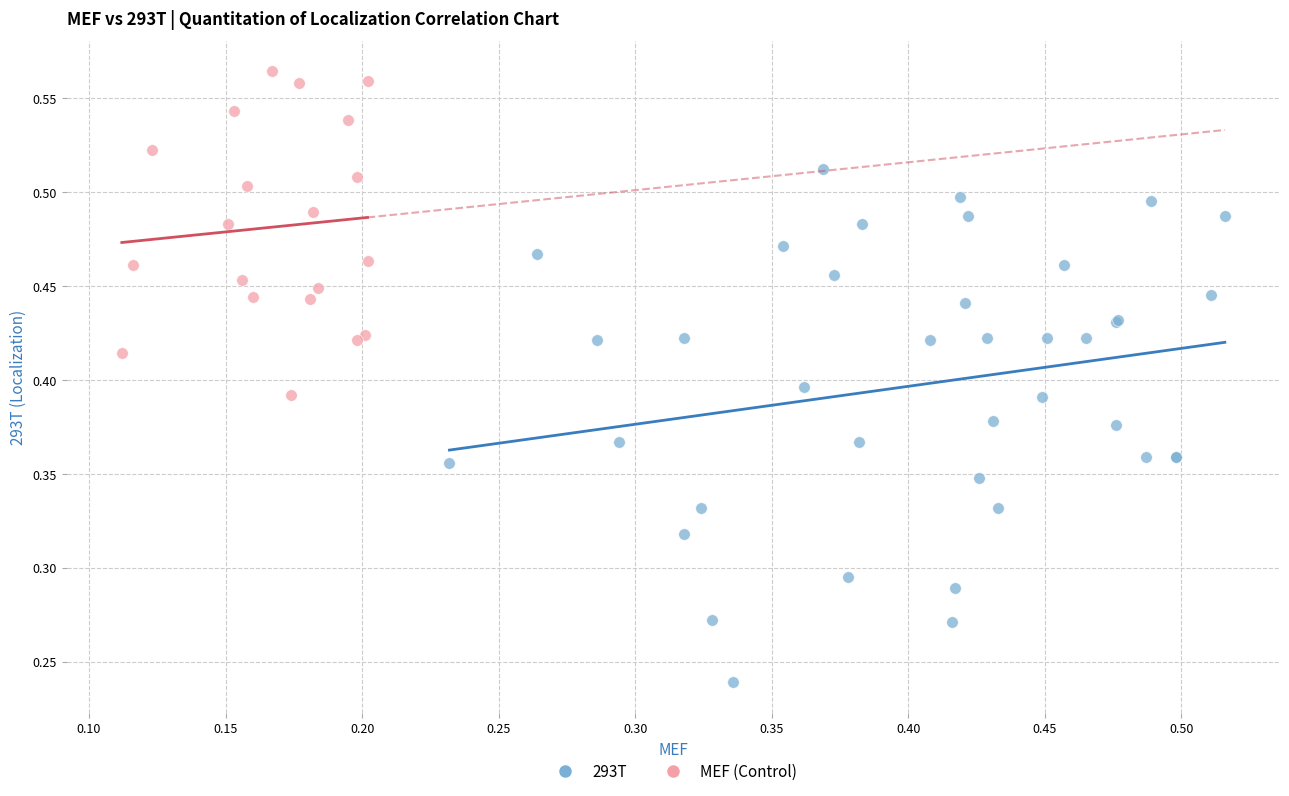

Which series contains the lowest Y value?

293T